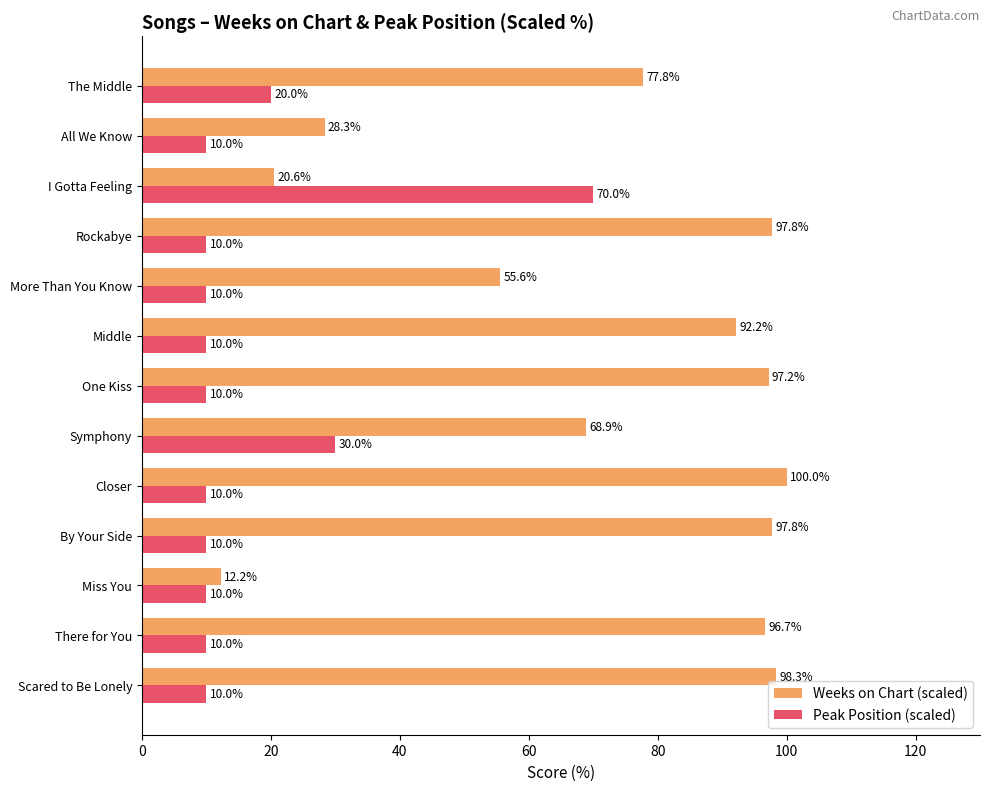

What is the minimum value for Peak Position (scaled)?

10.0